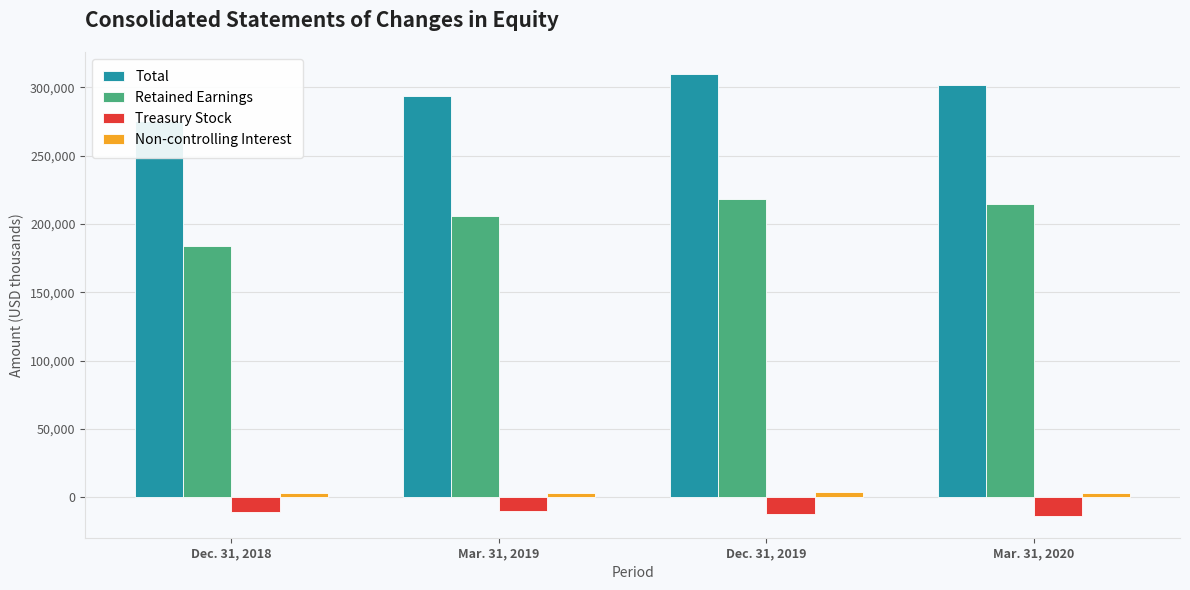

At which category does the chart reach its minimum across all series?

Mar. 31, 2020